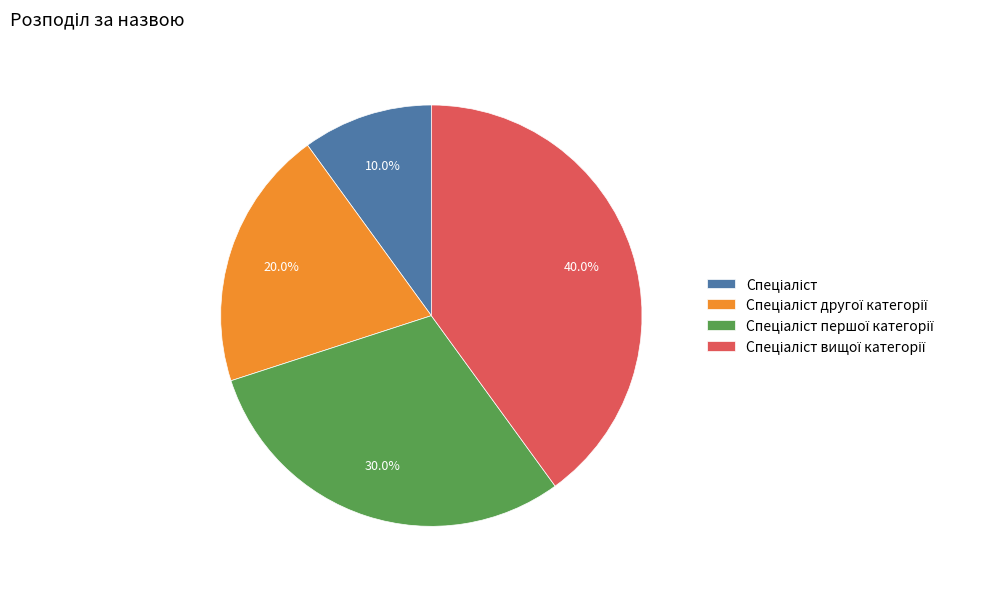

Is there any slice that represents more than half of the pie?

No